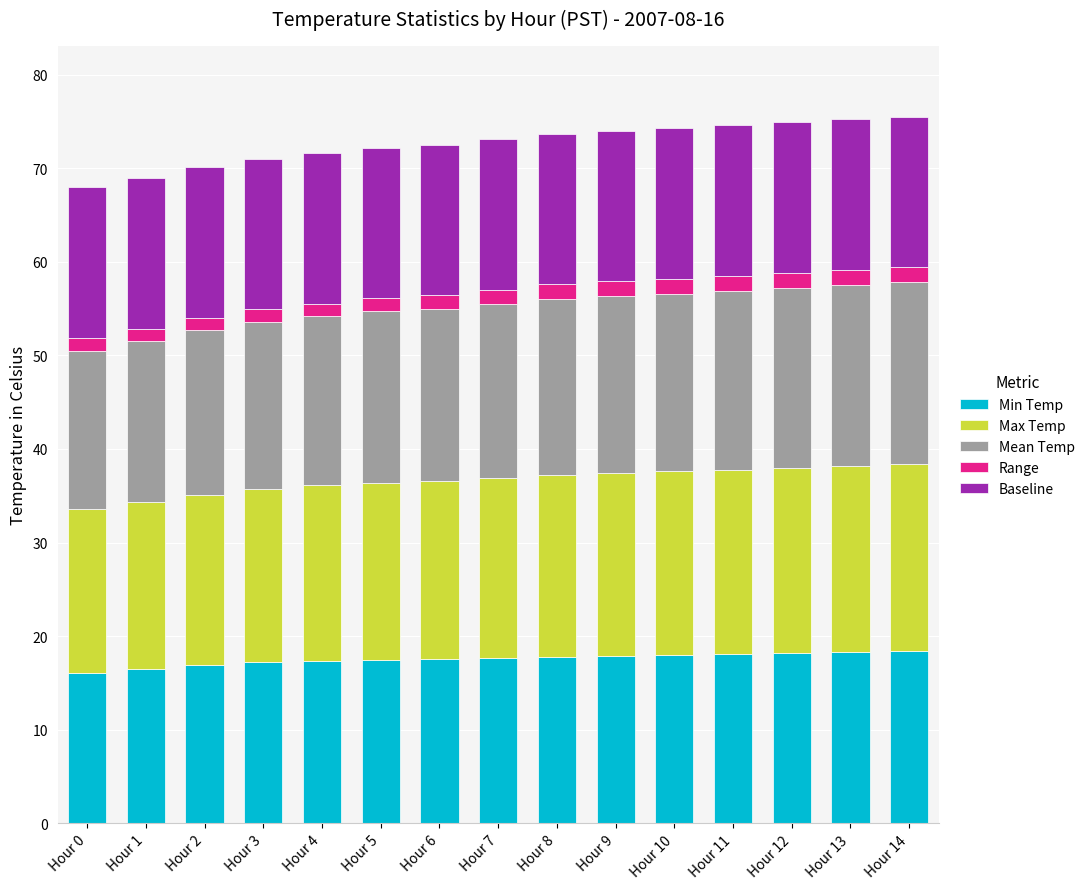

What is the lowest value of the Min Temp series?

16.1